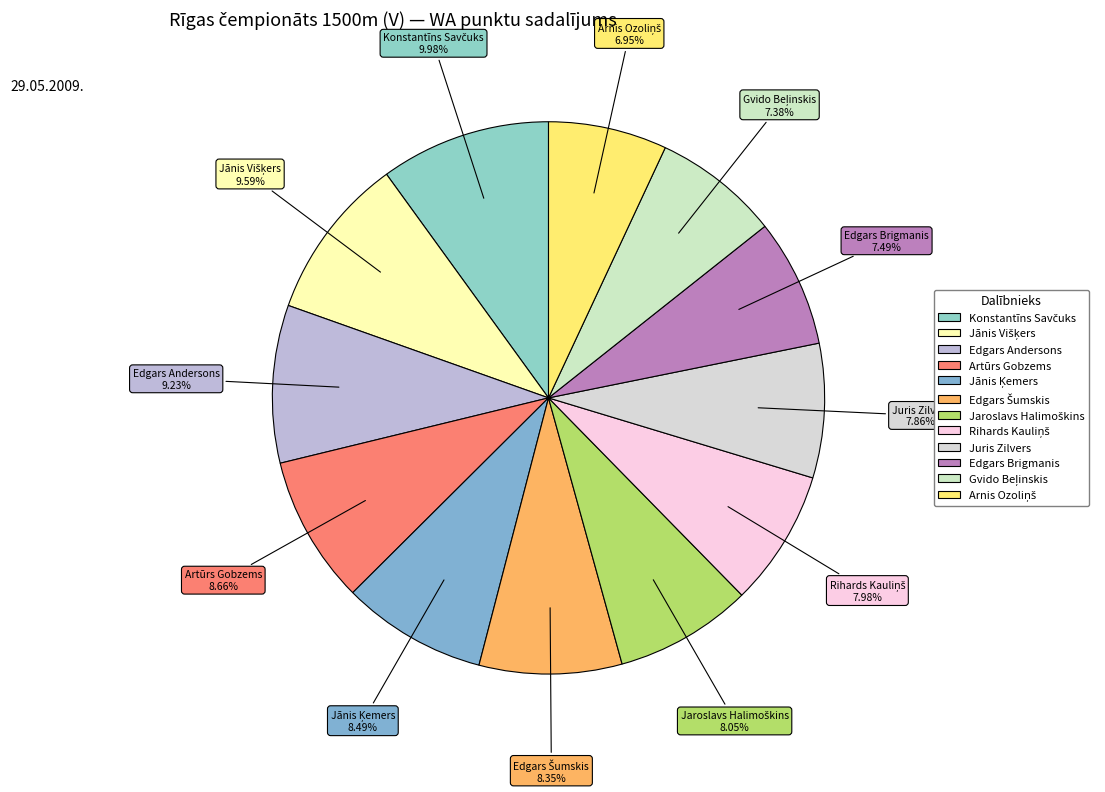

Is Artūrs Gobzems the majority of the pie?

No